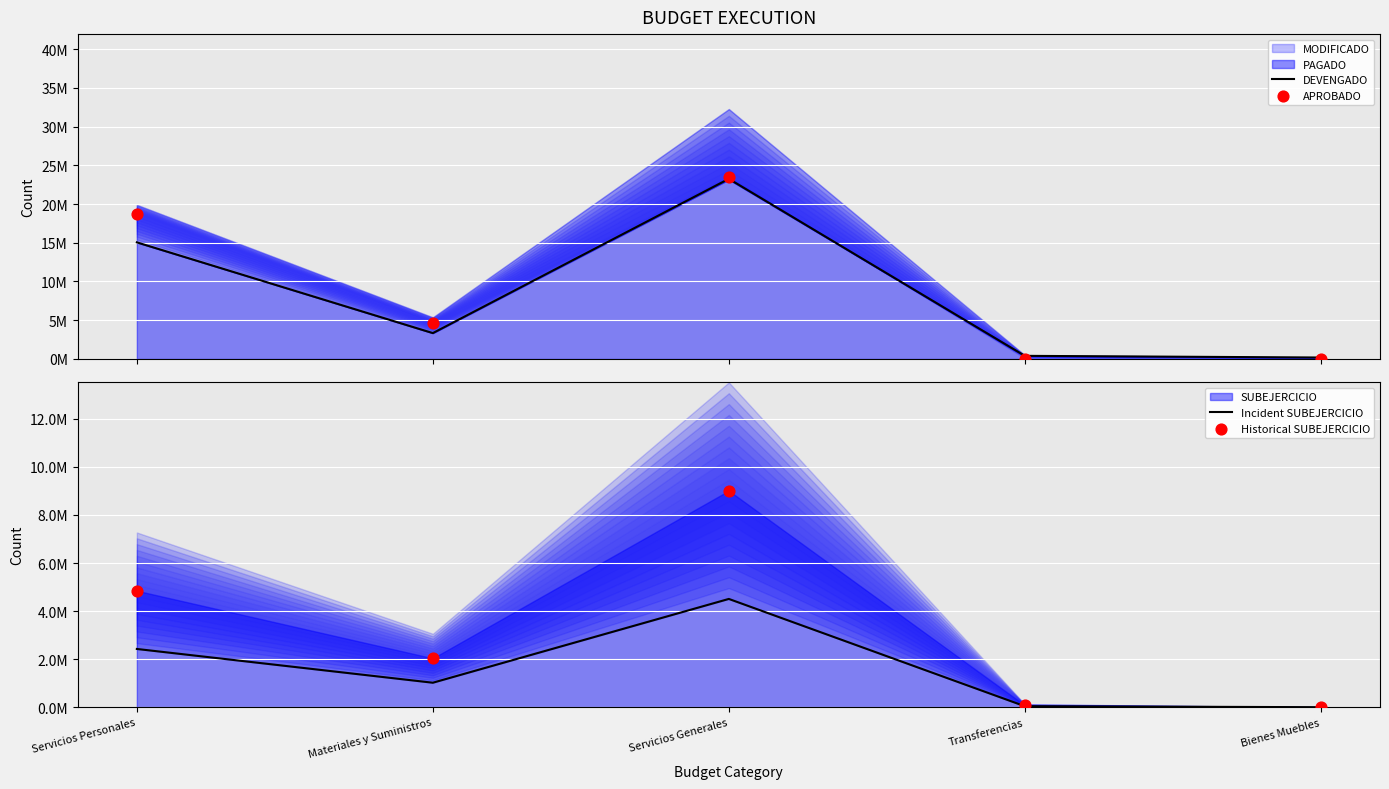

What is the total value across all series at Servicios Personales?

41016465.6